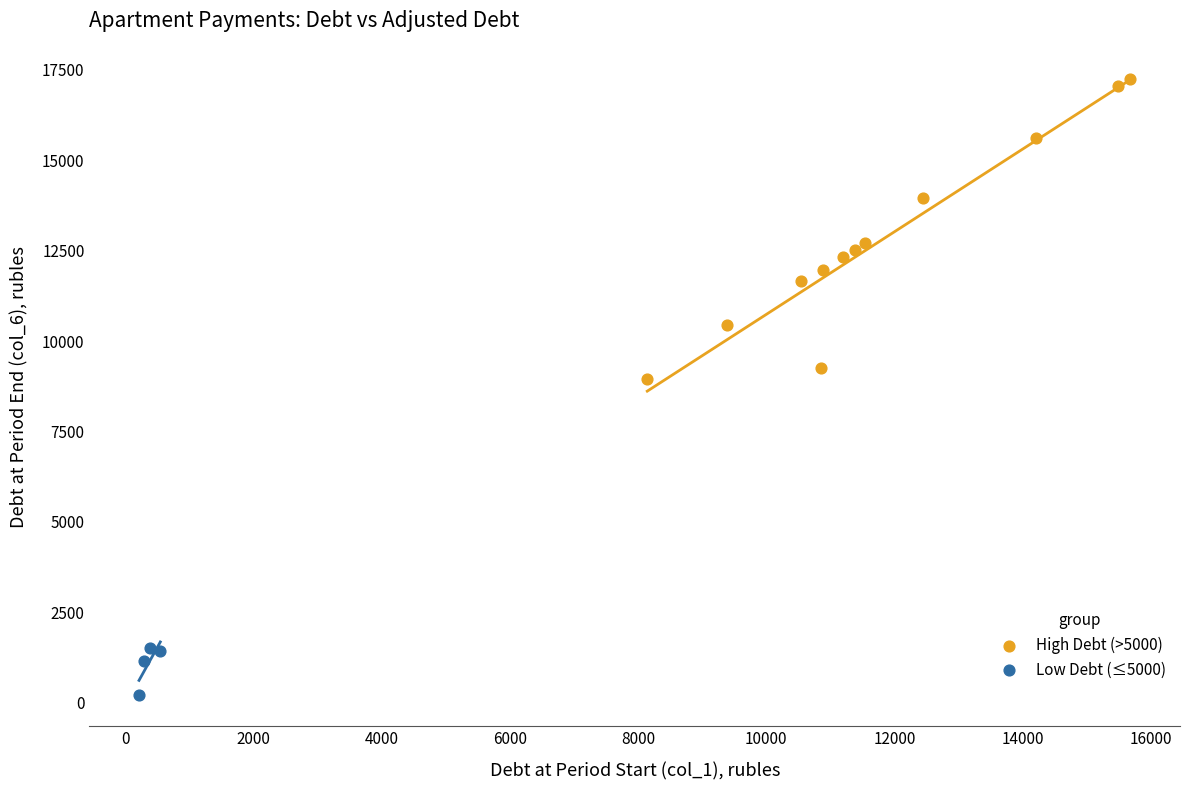

Which series has the widest spread of Y values?

High Debt (>5000)